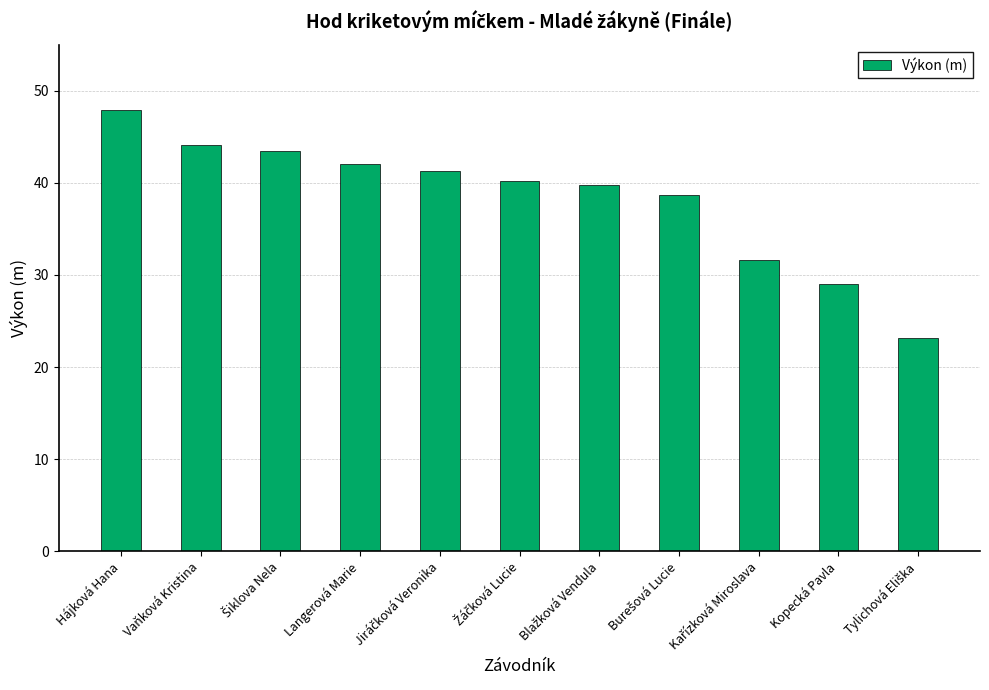

The value at Vaňková Kristina is 75.8. True or false?

False